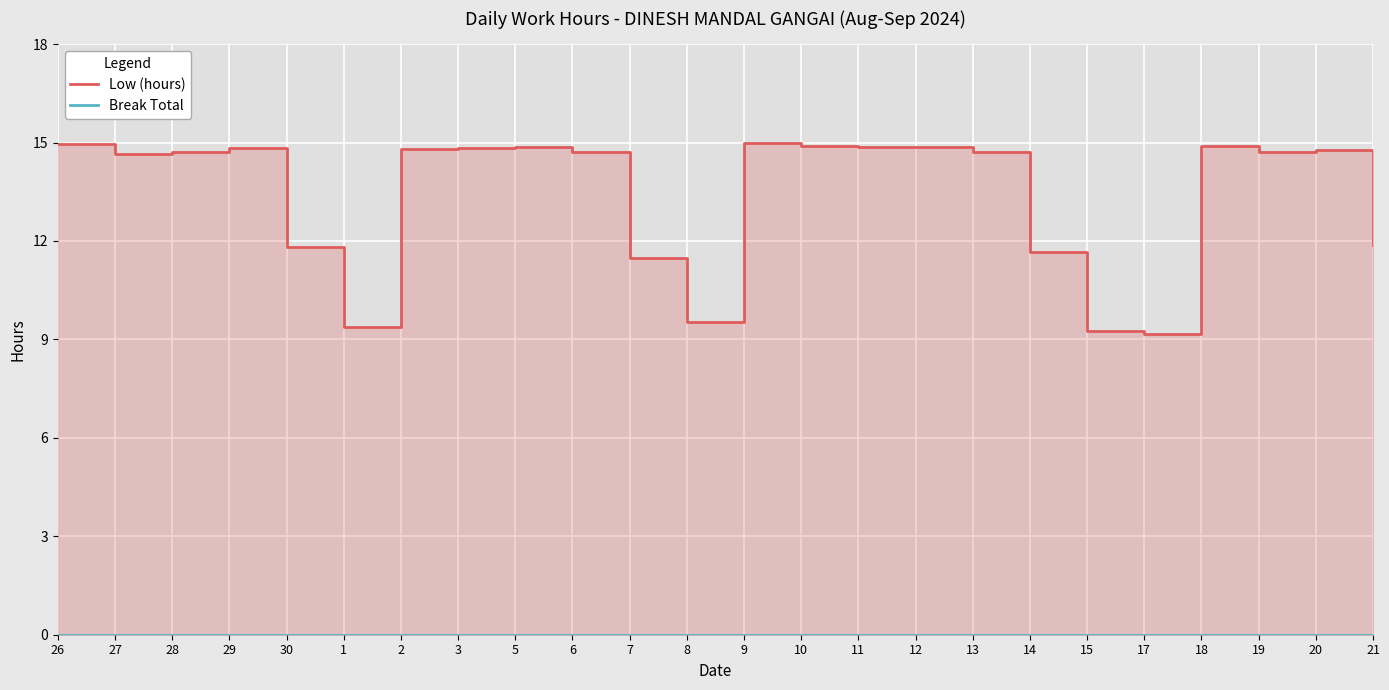

What is the difference between the second highest and minimum values in the Low (hours) series?

5.8